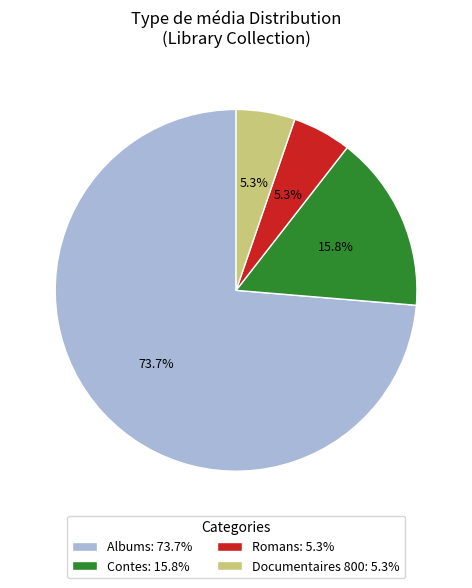

Is there any slice that represents more than half of the pie?

Yes